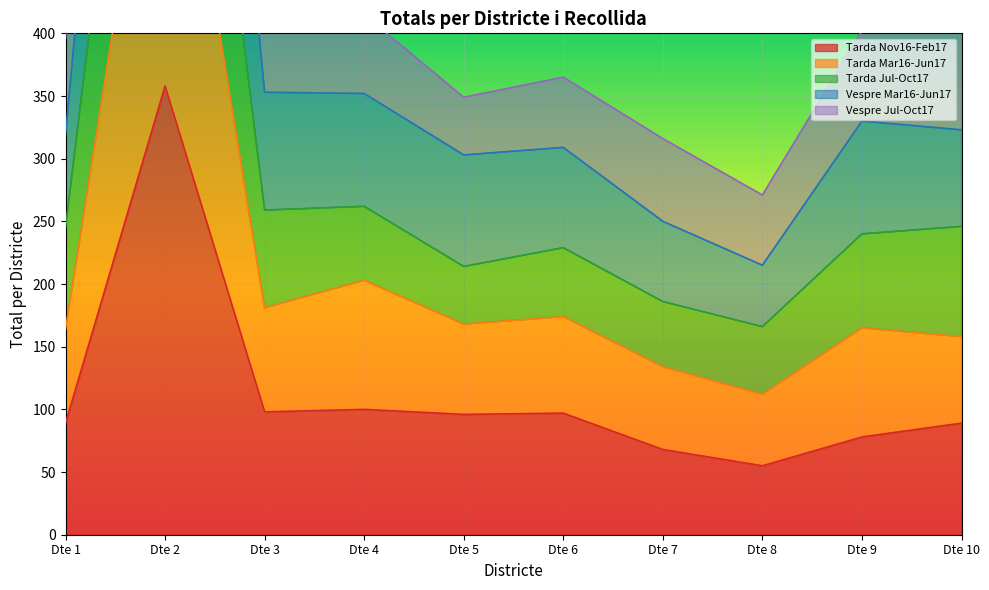

At how many categories does at least one series exceed 358?

7